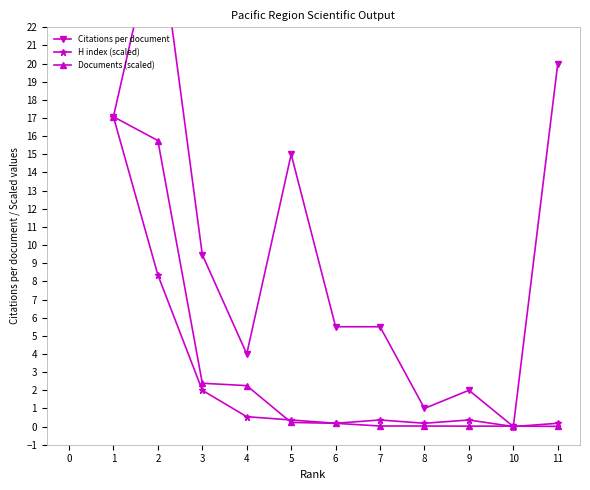

Which series has the largest total across all categories?

Citations per document